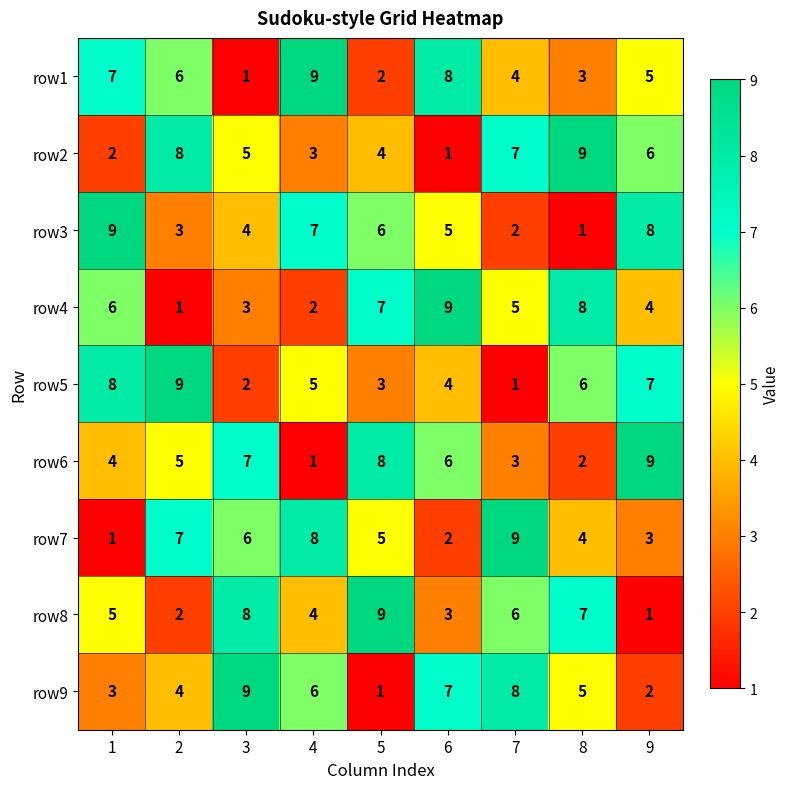

Rank the series at 5 from highest to lowest value.

row8, row6, row4, row3, row7, row2, row5, row1, row9